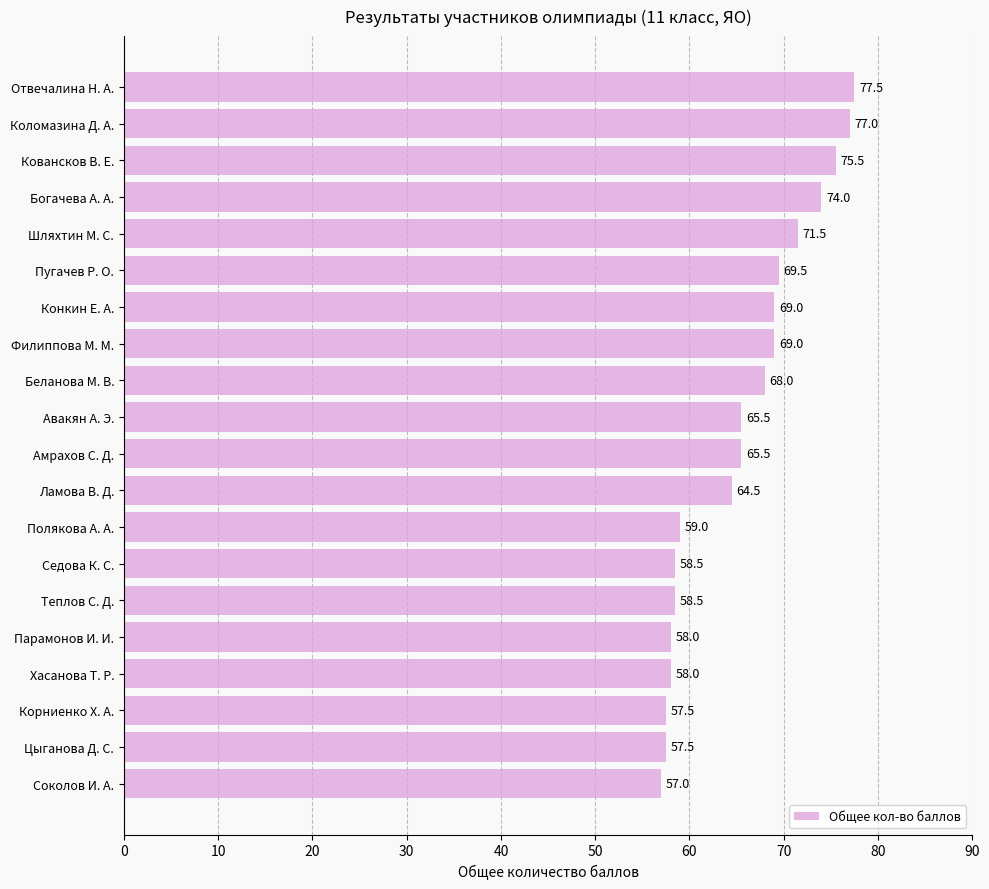

What is the average value?

65.5